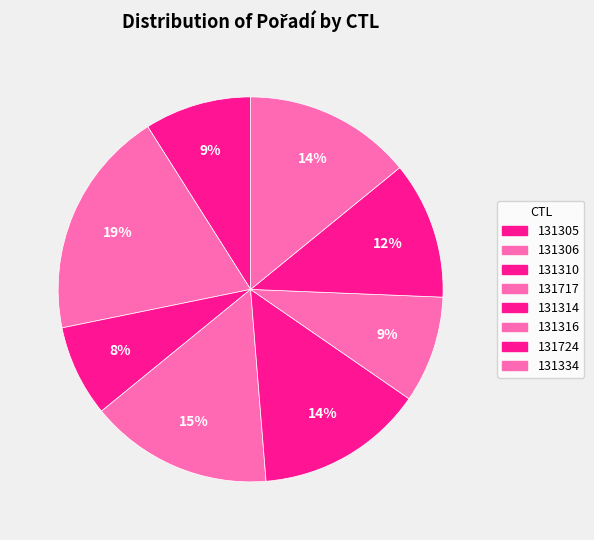

Is it true that 131310 is 8% of the pie?

True